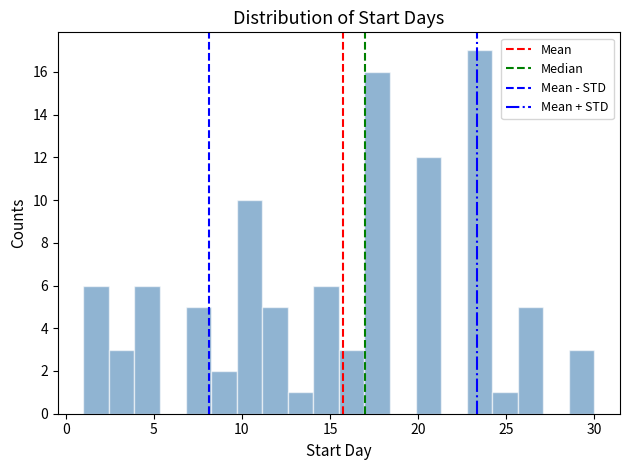

Read against the x-axis, roughly where is the centre of the tallest bar?

23.5